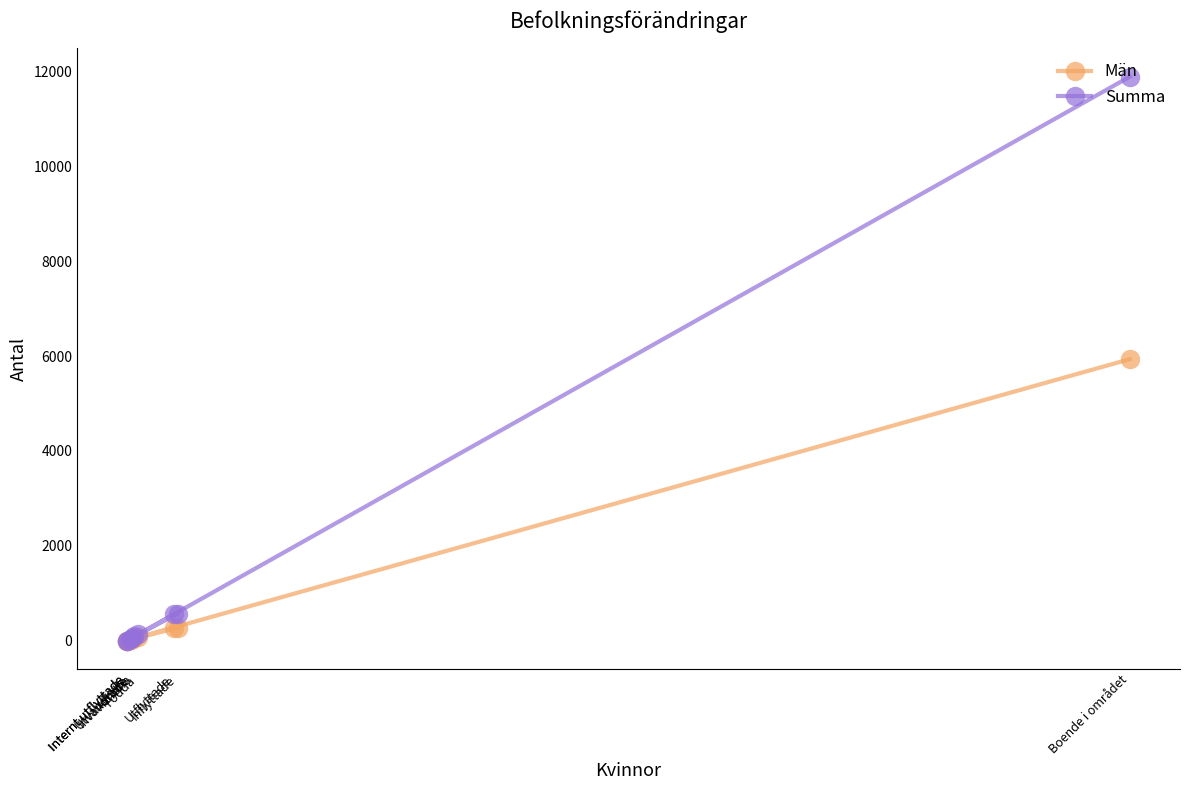

What is the sum of all Summa values?

13321